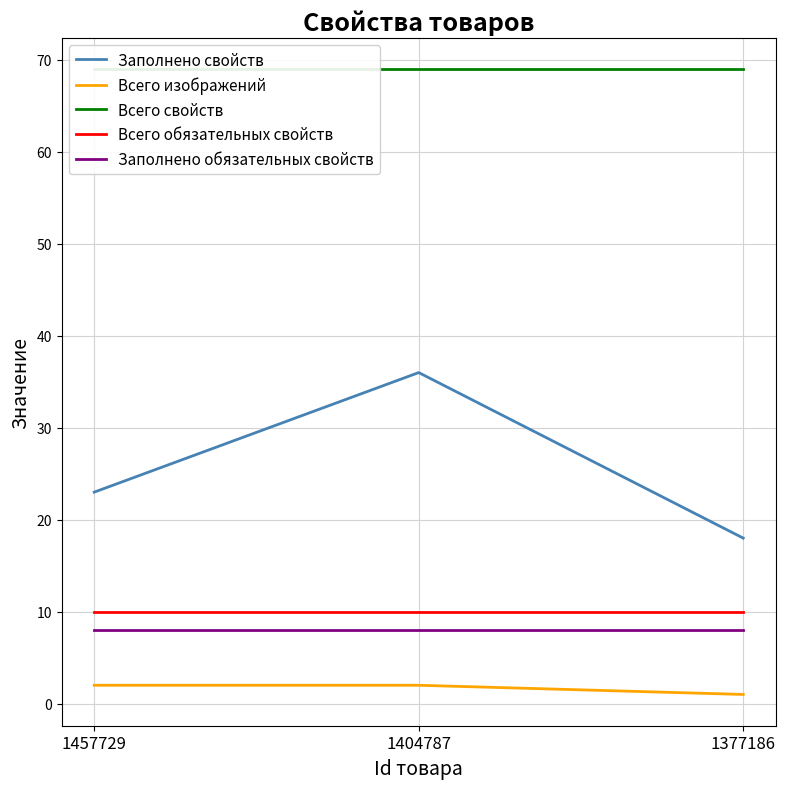

Is the value of Заполнено обязательных свойств at 1377186 greater than the value of Заполнено свойств at 1404787?

No